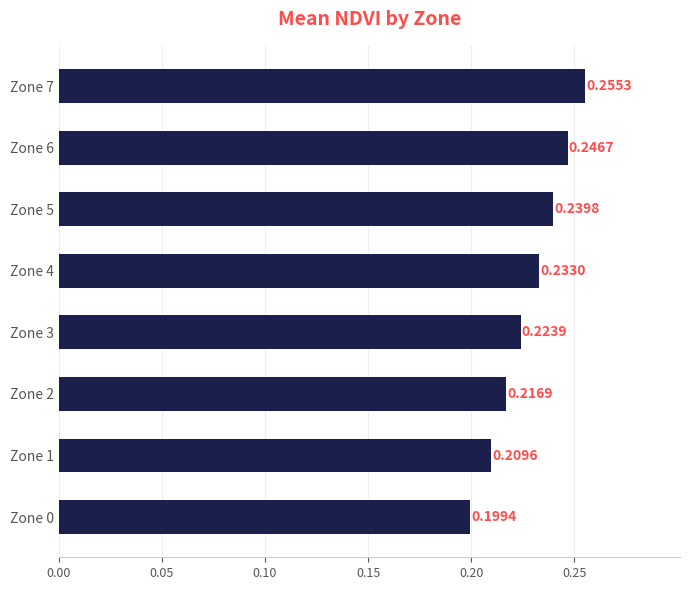

How many bars are there in total?

8